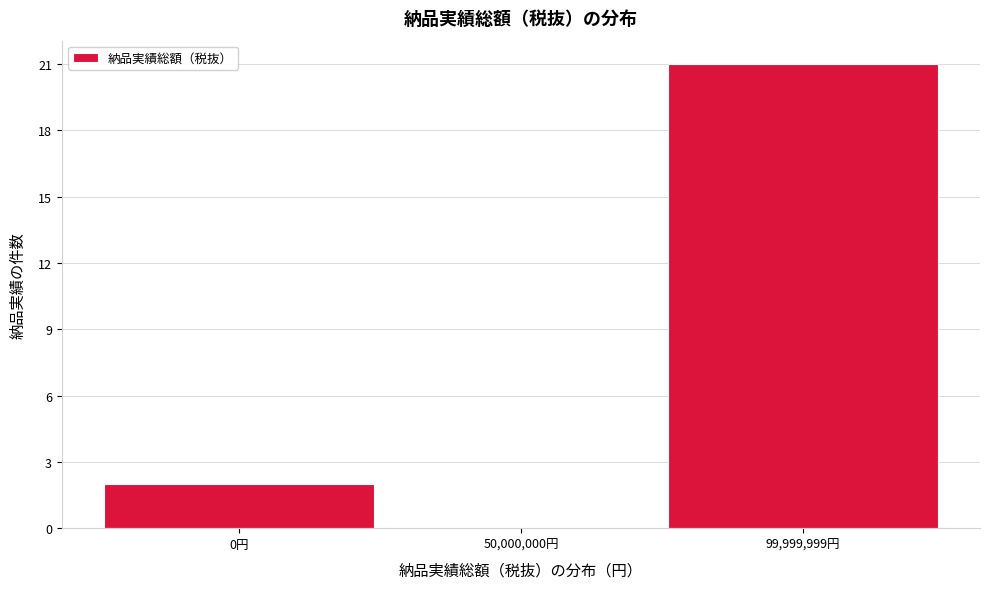

Reading left to right, what are all the values shown in this chart?

0円=2	50,000,000円=0	99,999,999円=21